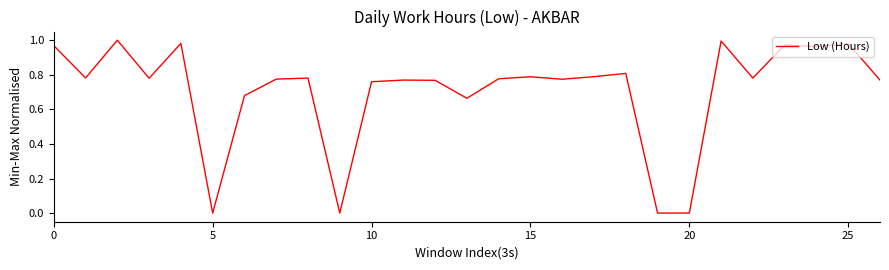

How many points are lower than both their immediate neighbors (excluding endpoints)?

8